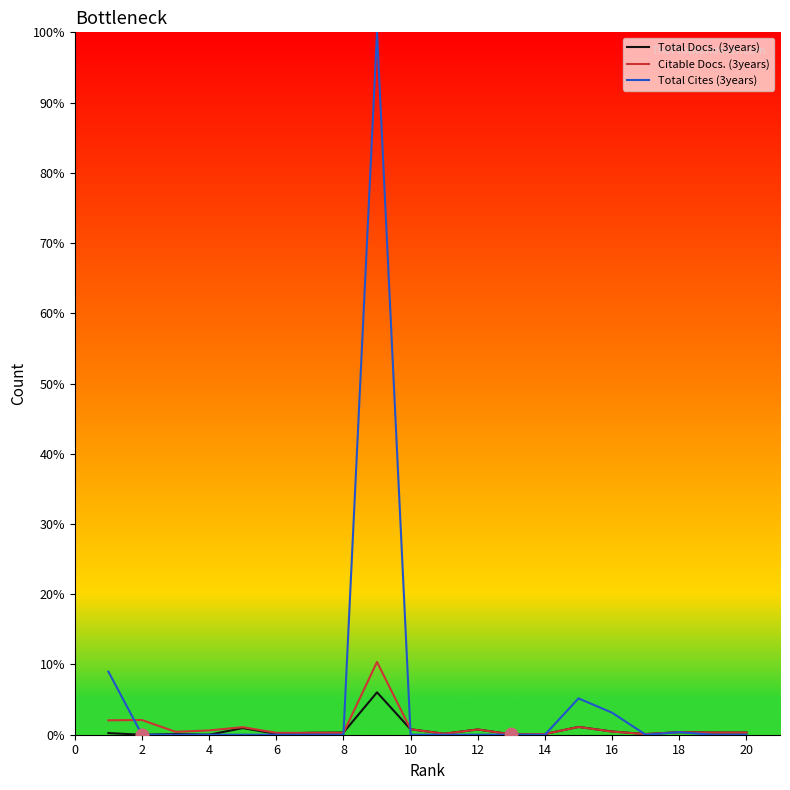

Which series has the largest total across all categories?

Total Cites (3years)